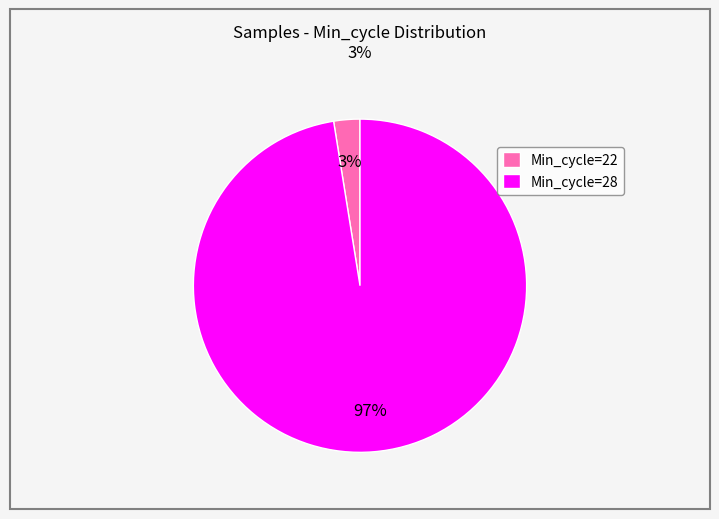

Which category accounts for the majority?

Min_cycle=28